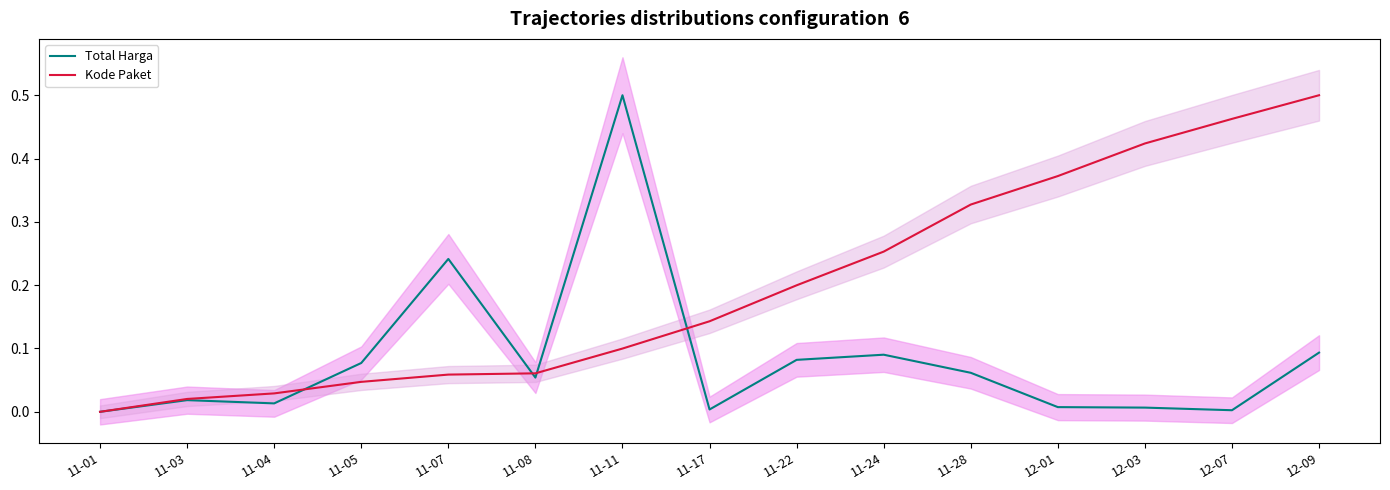

Reading left to right, what are all the values shown in this chart?

Total Harga: 0.0	0.0	0.0	0.1	0.2	0.1	0.5	0.0	0.1	0.1	0.1	0.0	0.0	0.0	0.1
Kode Paket: 0.0	0.0	0.0	0.0	0.1	0.1	0.1	0.1	0.2	0.3	0.3	0.4	0.4	0.5	0.5